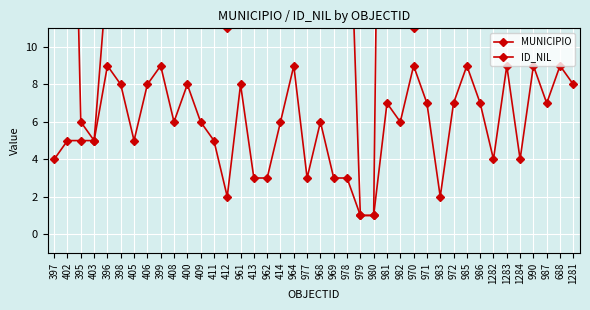

At 1281, list the series in order from smallest to largest.

MUNICIPIO, ID_NIL